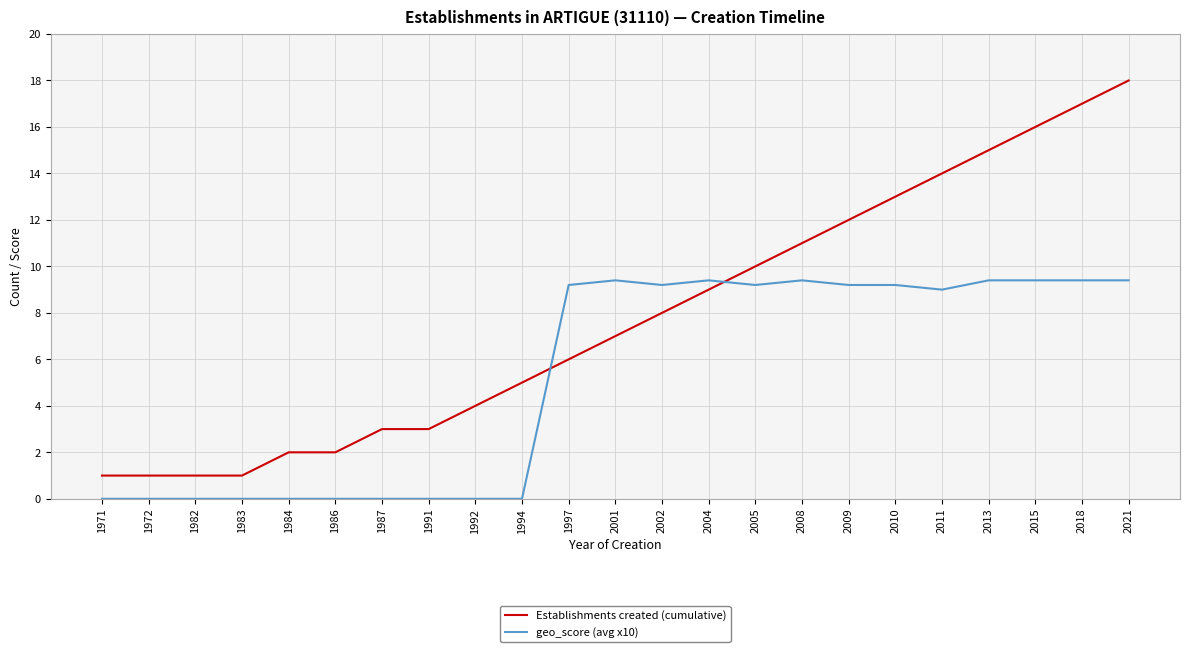

List the series in order of their peak value, highest first.

Establishments created (cumulative), geo_score (avg x10)